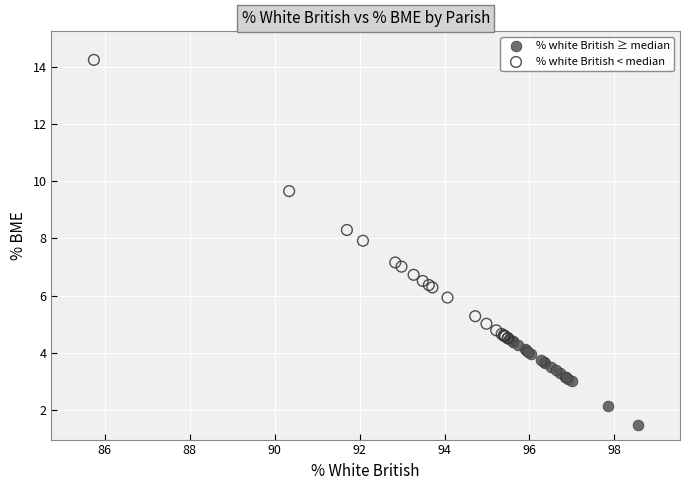

Which series has the largest Y range (max minus min)?

% white British < median